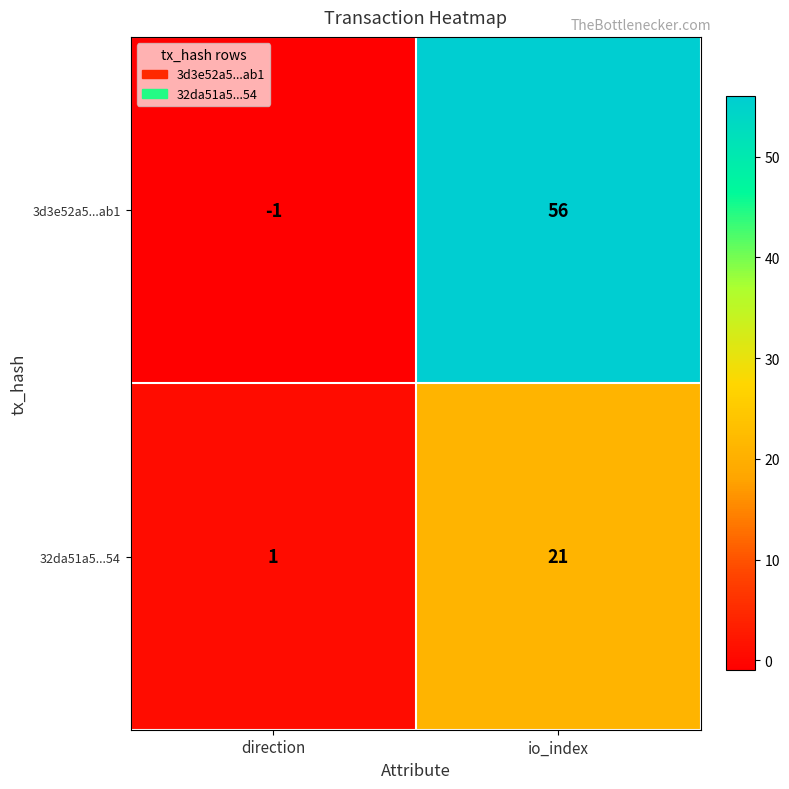

At which category is the sum across all series the highest?

io_index